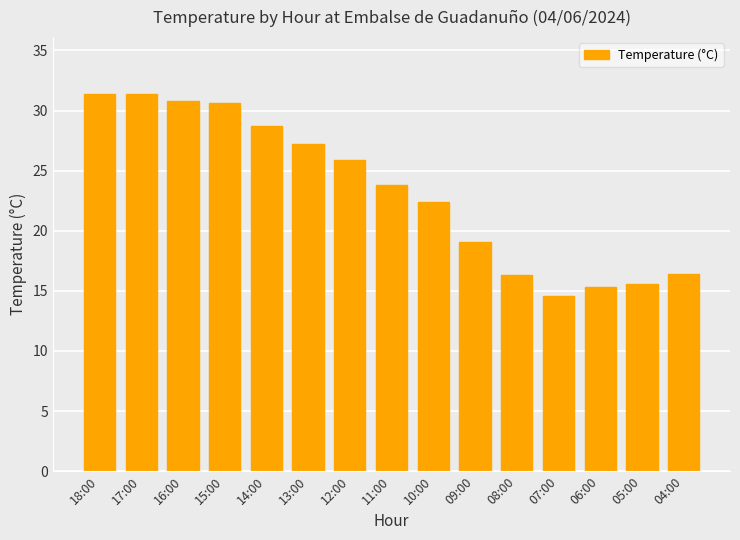

How many bars are there in total?

15